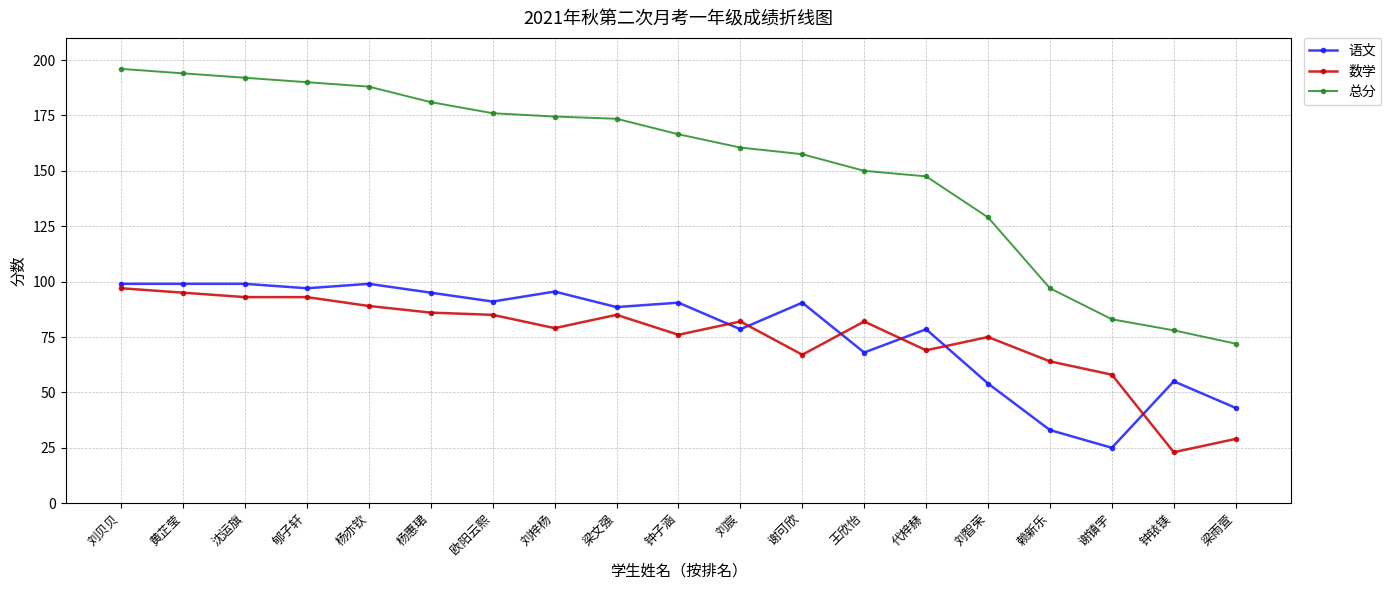

What is the maximum value for 语文?

99.0